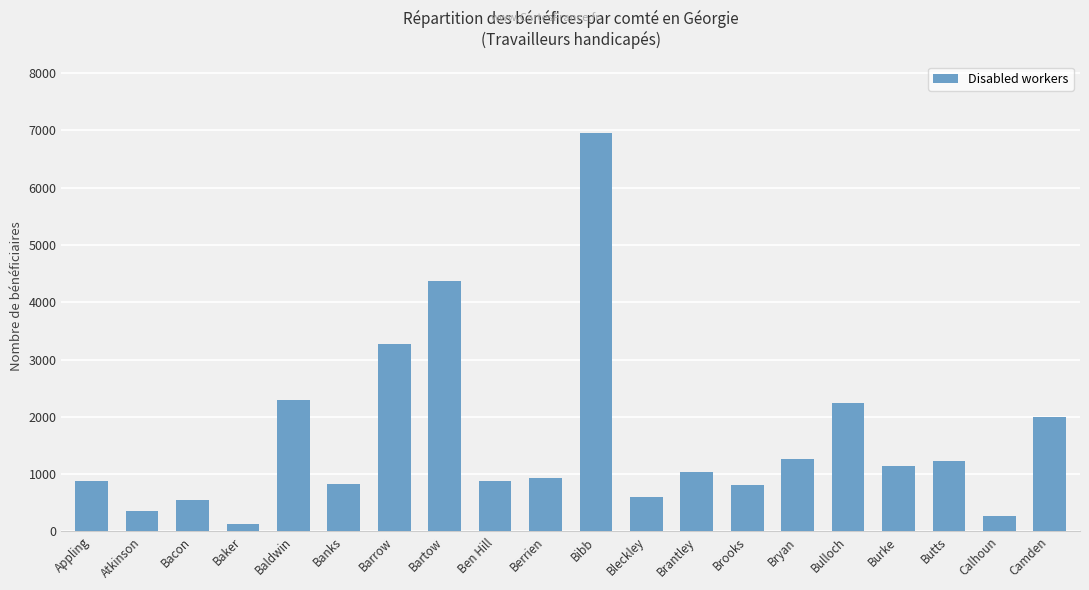

What is the approximate value at Banks, to the nearest 100?

800